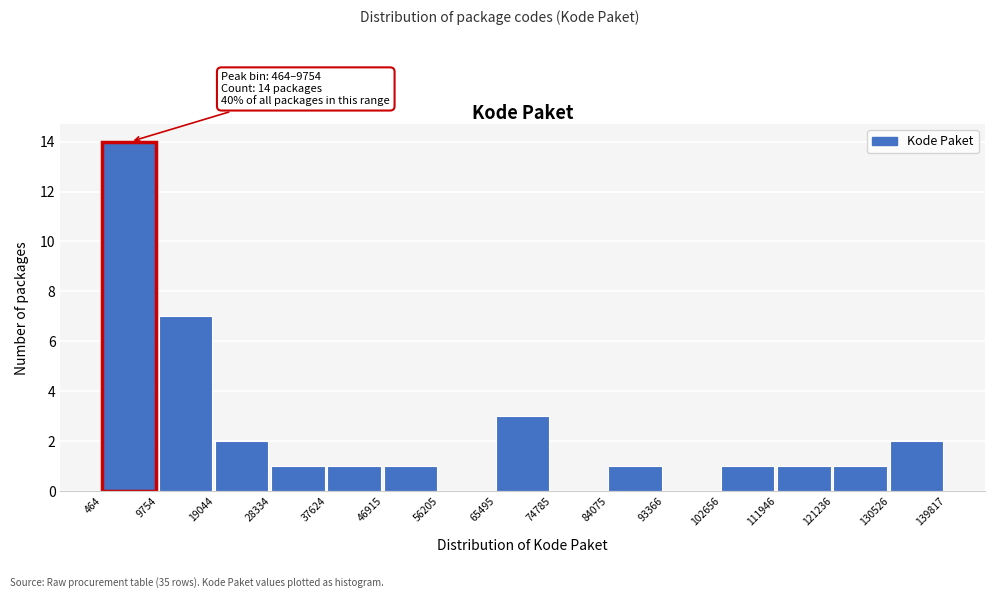

Which range on the x-axis has the tallest bar?

464 to 9754